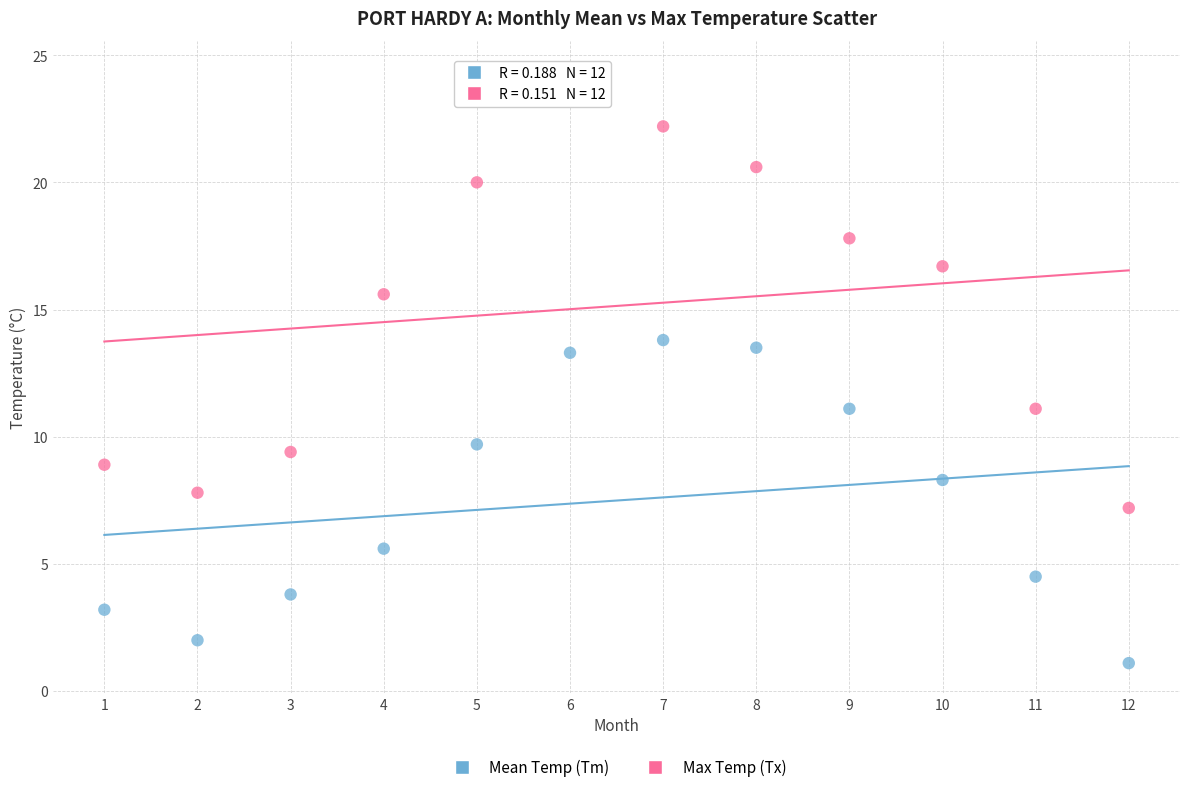

Across all data points, what is the range of Y values (max minus min)?

23.3